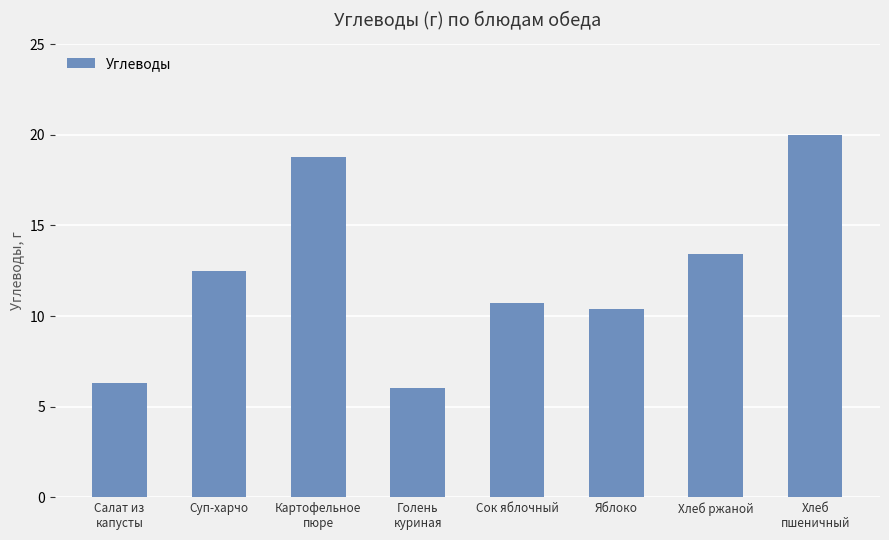

What is the smallest value displayed?

6.0